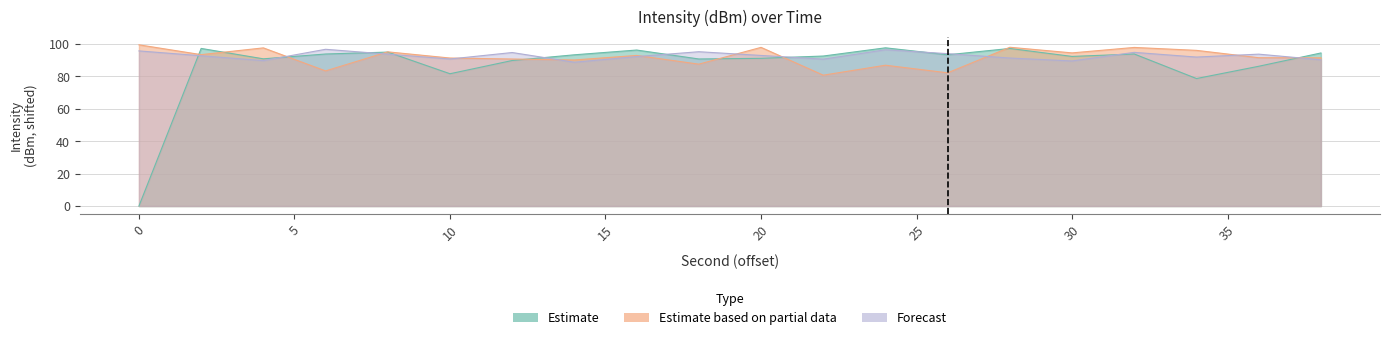

What is the difference between the Estimate values at 34 and 20?

12.5